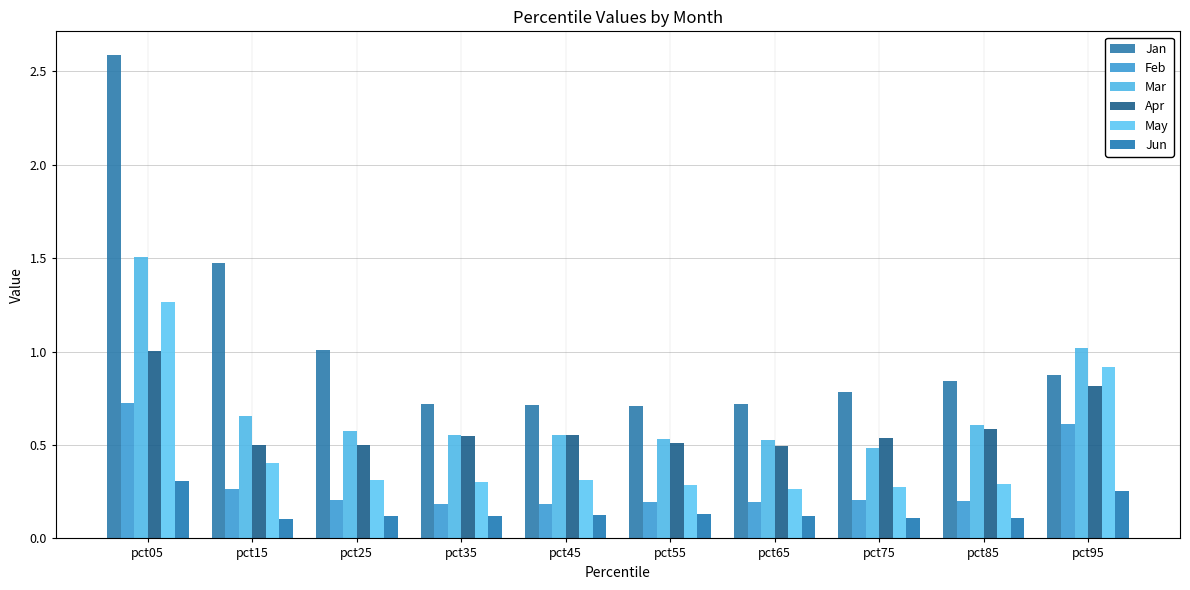

The Jan series shows 3.7 at pct05. True or false?

False